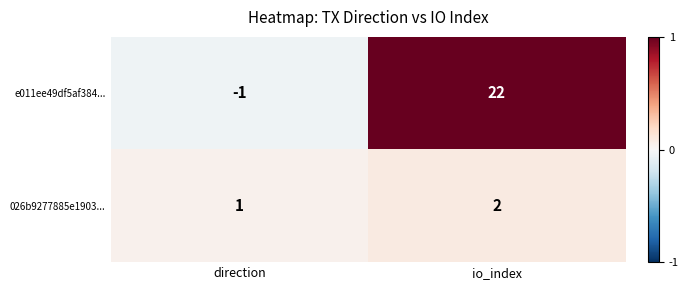

Is it true that e011ee49df5af384... equals 22 at io_index?

True